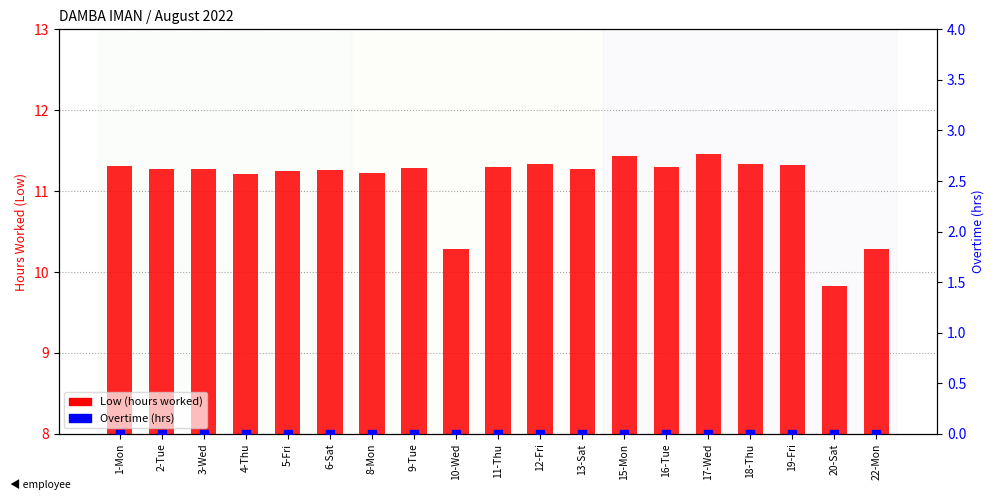

At which category is the sum across all series the highest?

17-Wed